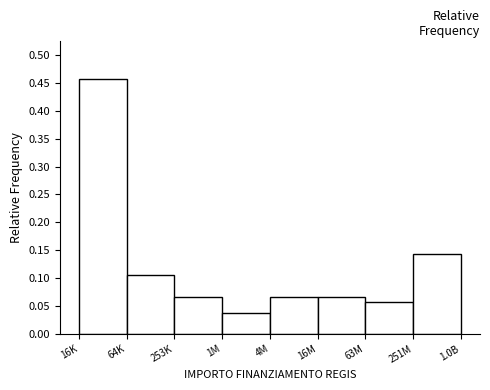

Where is the data nearest to the value 0?

1M